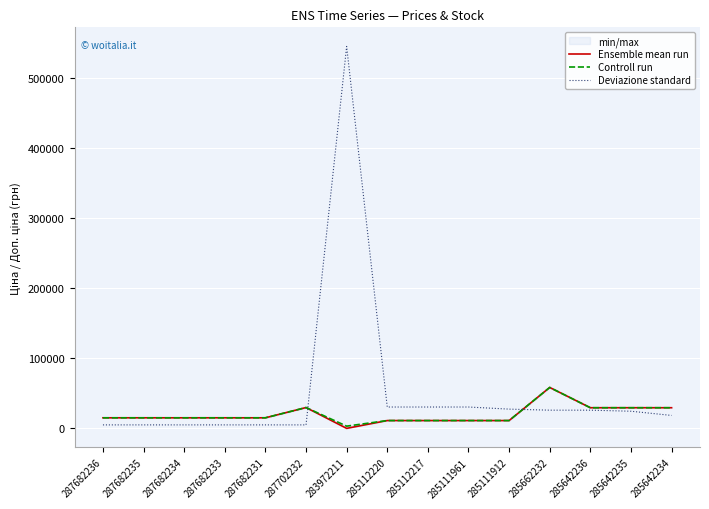

Reading right to left, list all the values displayed in this chart.

Ensemble mean run: 285642234=29491.5	285642235=29491.5	285642236=29491.5	285662232=58426.5	285111912=11188.2	285111961=11188.2	285112217=11188.2	285112220=11188.2	283972211=32.0	287702232=29747.2	287682231=15120.0	287682233=15120.0	287682234=15120.0	287682235=15120.0	287682236=15120.0
Controll run: 285642234=29491.5	285642235=29491.5	285642236=29491.5	285662232=58426.5	285111912=11188.2	285111961=11188.2	285112217=11188.2	285112220=11188.2	283972211=3205.0	287702232=29747.2	287682231=15120.0	287682233=15120.0	287682234=15120.0	287682235=15120.0	287682236=15120.0
Deviazione standard: 285642234=18500.0	285642235=24500.0	285642236=26000.0	285662232=26000.0	285111912=27500.0	285111961=30500.0	285112217=30500.0	285112220=30500.0	283972211=545000.0	287702232=5000.0	287682231=5000.0	287682233=5000.0	287682234=5000.0	287682235=5000.0	287682236=5000.0